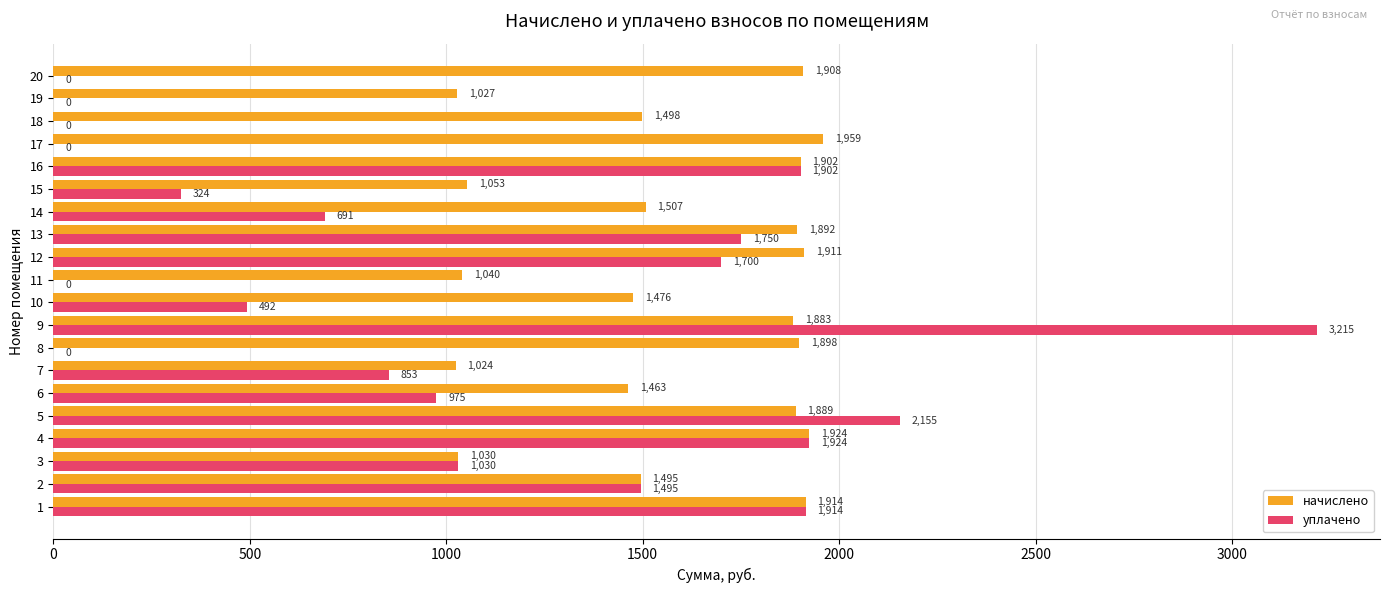

Which series has the largest total across all categories?

начислено